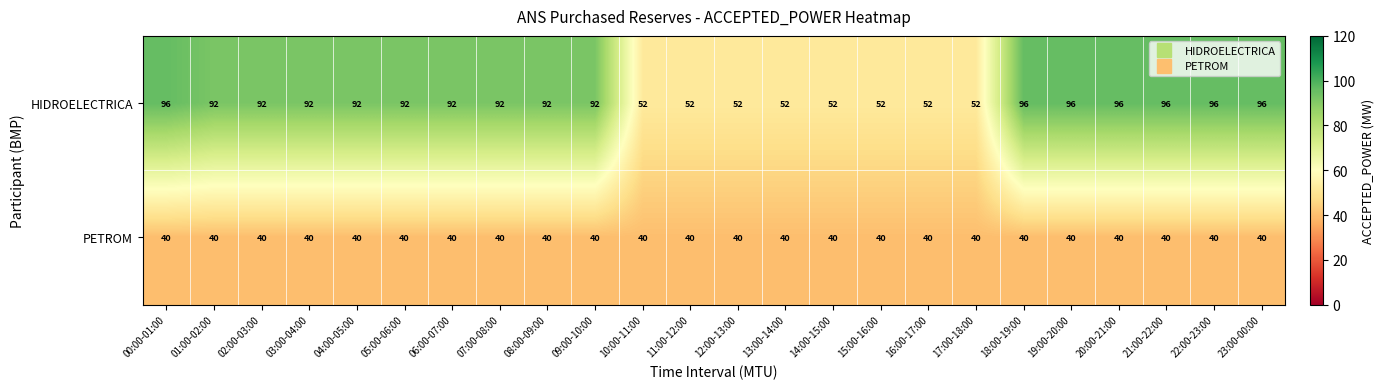

What is the approximate value of HIDROELECTRICA at 22:00-23:00, to the nearest 10?

100